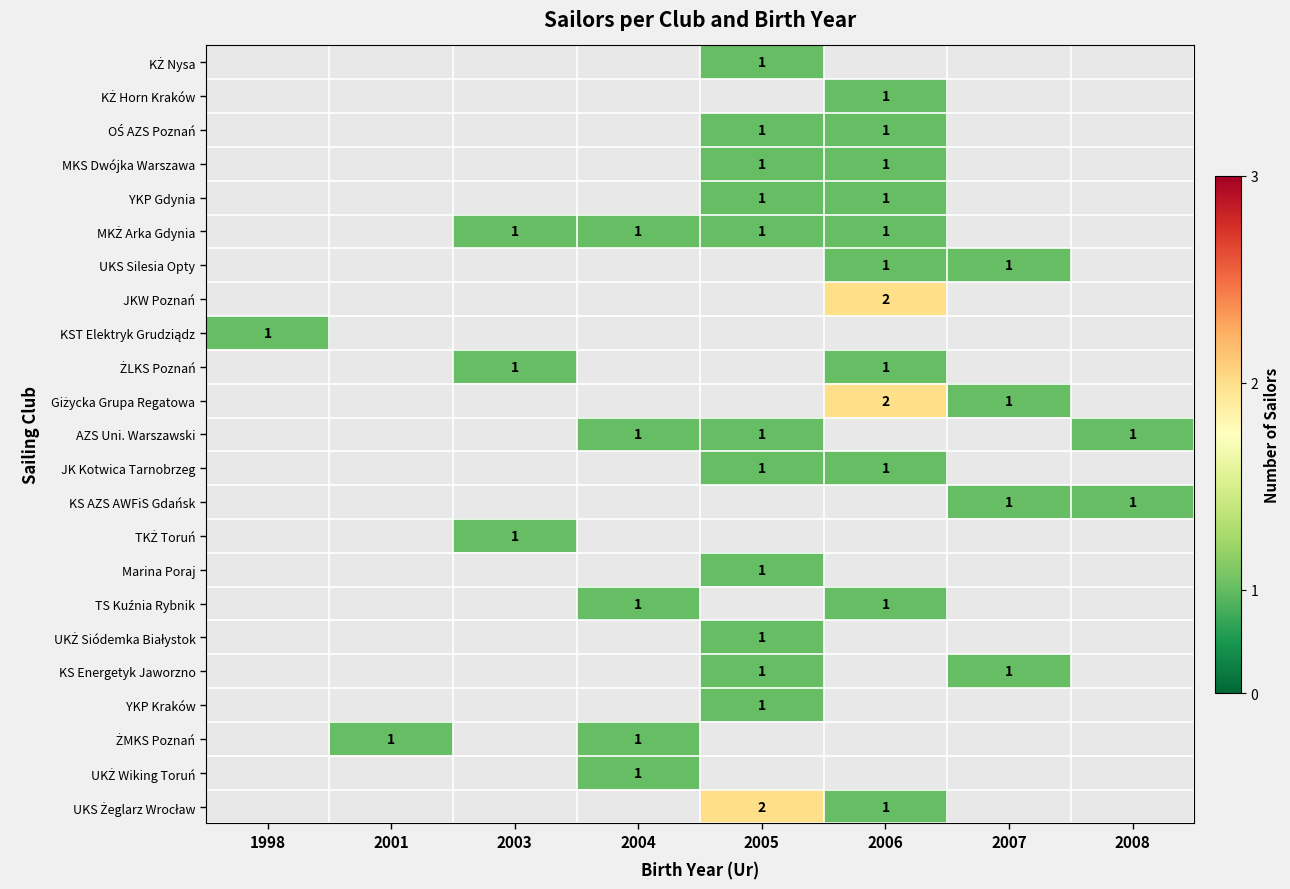

Is it true that OŚ AZS Poznań equals 2 at 2005?

False